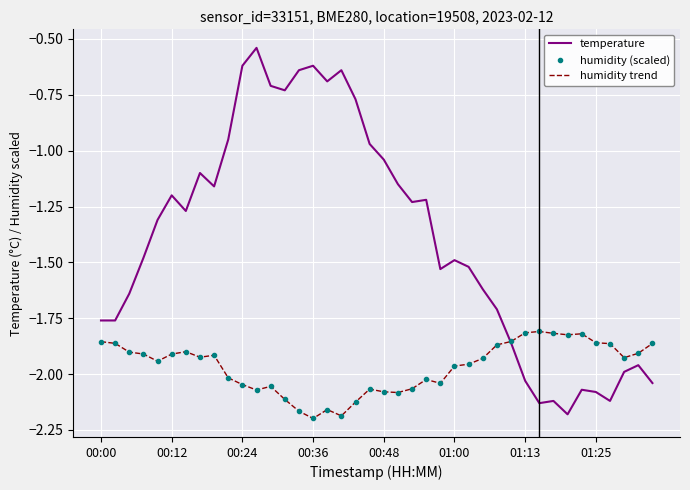

At which category is the sum across all series the highest?

11